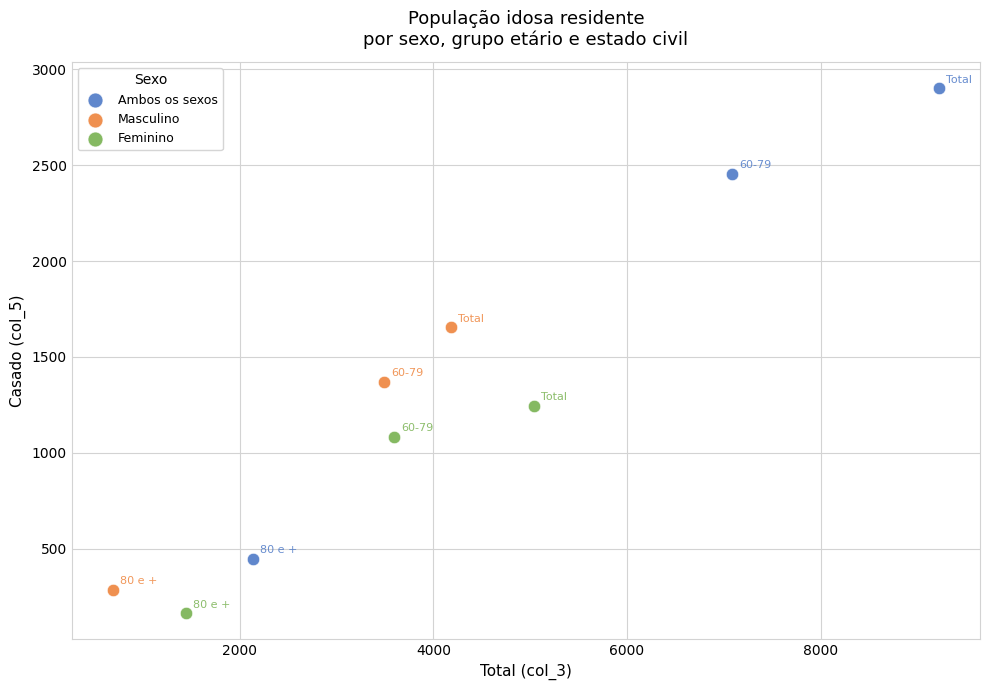

Which series has the widest spread of Y values?

Ambos os sexos